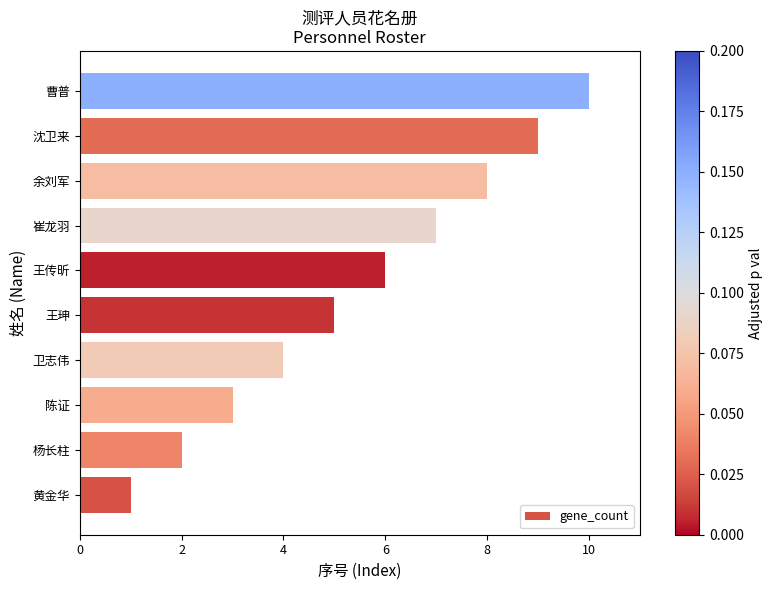

Approximately how many times larger is the value at 卫志伟 compared to 沈卫来?

0.4